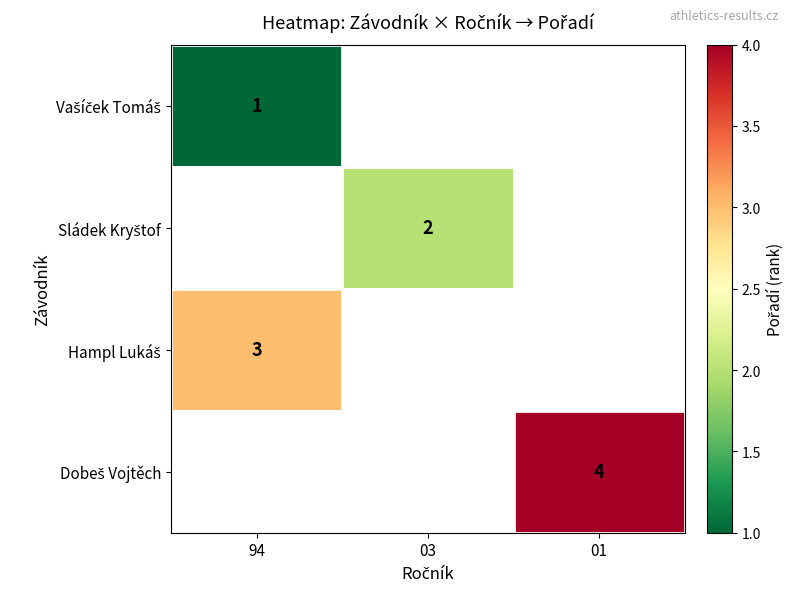

Which has a higher value, 03 or 01?

01